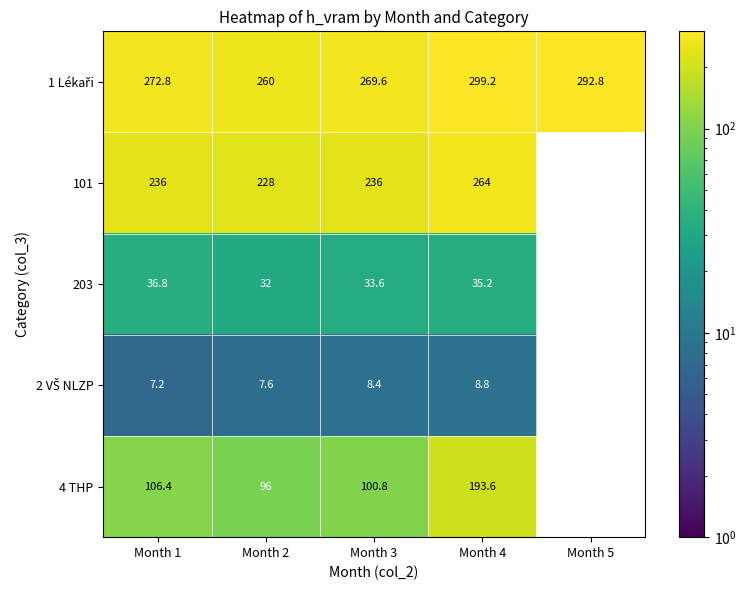

Is it true that 203 equals 53.4 at Month 3?

False